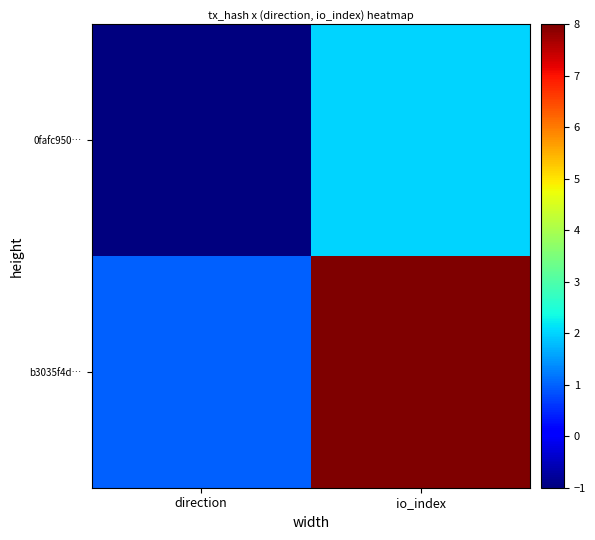

Reading left to right, extract all data points from this chart.

0fafc950…: direction=-1	io_index=2
b3035f4d…: direction=1	io_index=8